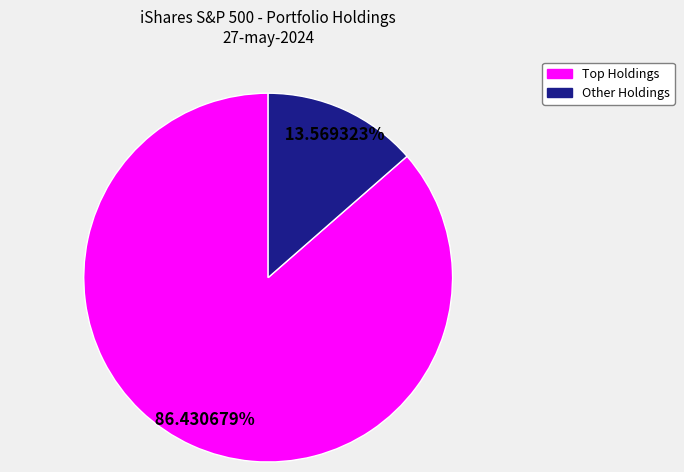

Is there any slice that represents more than half of the pie?

Yes